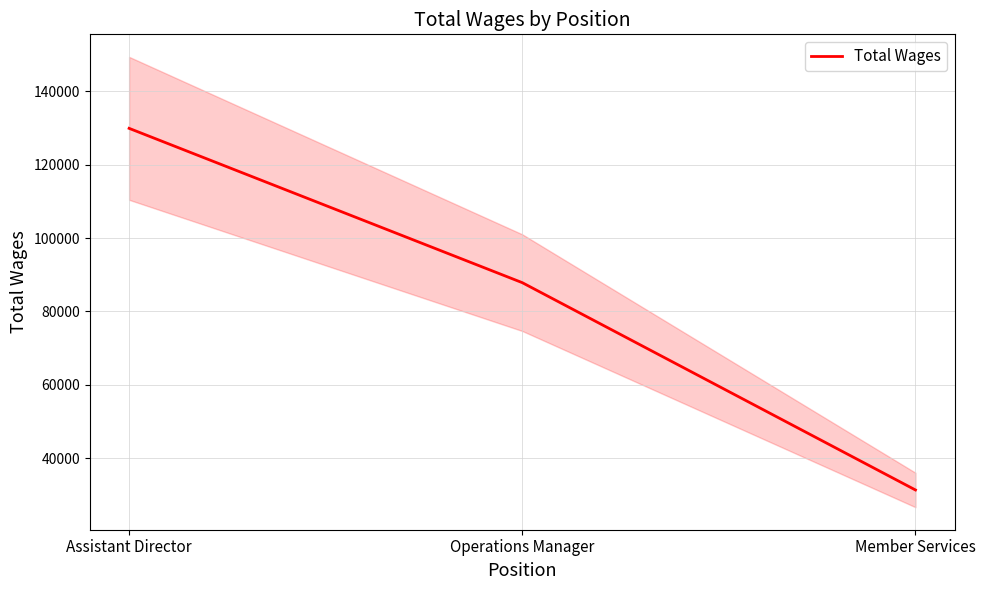

What value does the data have at Member Services?

31335